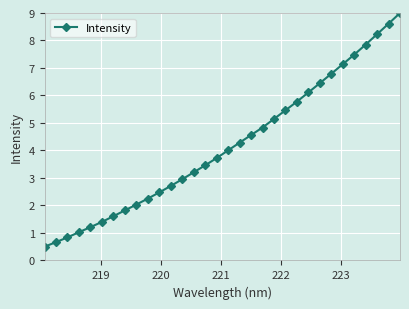

Count the number of categories in the chart.

32